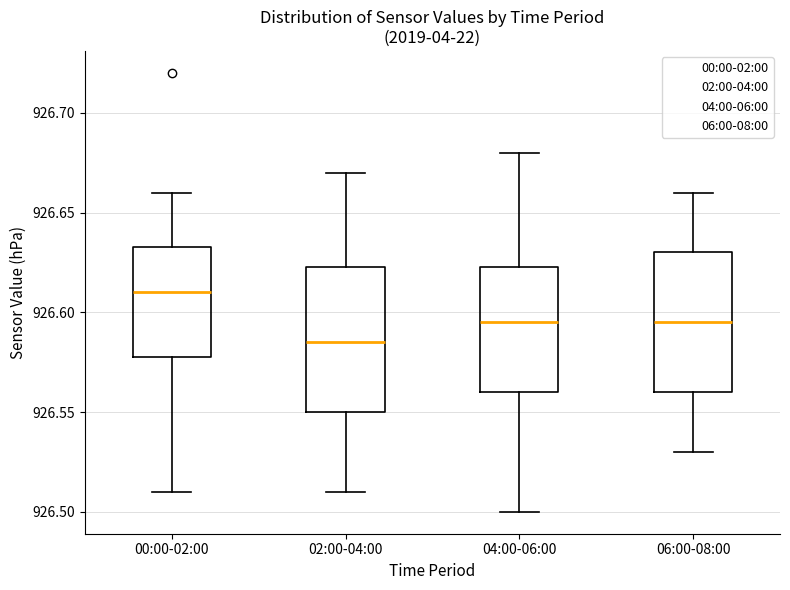

Reading left to right, read every box against the y-axis: the position of its median line, the range the box covers, and the ends of its whiskers. The values are not printed on the chart, so give them approximately, as read against the axis.

00:00-02:00: median 926.610, box 926.580 to 926.635, whiskers 926.510 to 926.660
02:00-04:00: median 926.585, box 926.550 to 926.625, whiskers 926.510 to 926.670
04:00-06:00: median 926.595, box 926.560 to 926.625, whiskers 926.500 to 926.680
06:00-08:00: median 926.595, box 926.560 to 926.630, whiskers 926.530 to 926.660